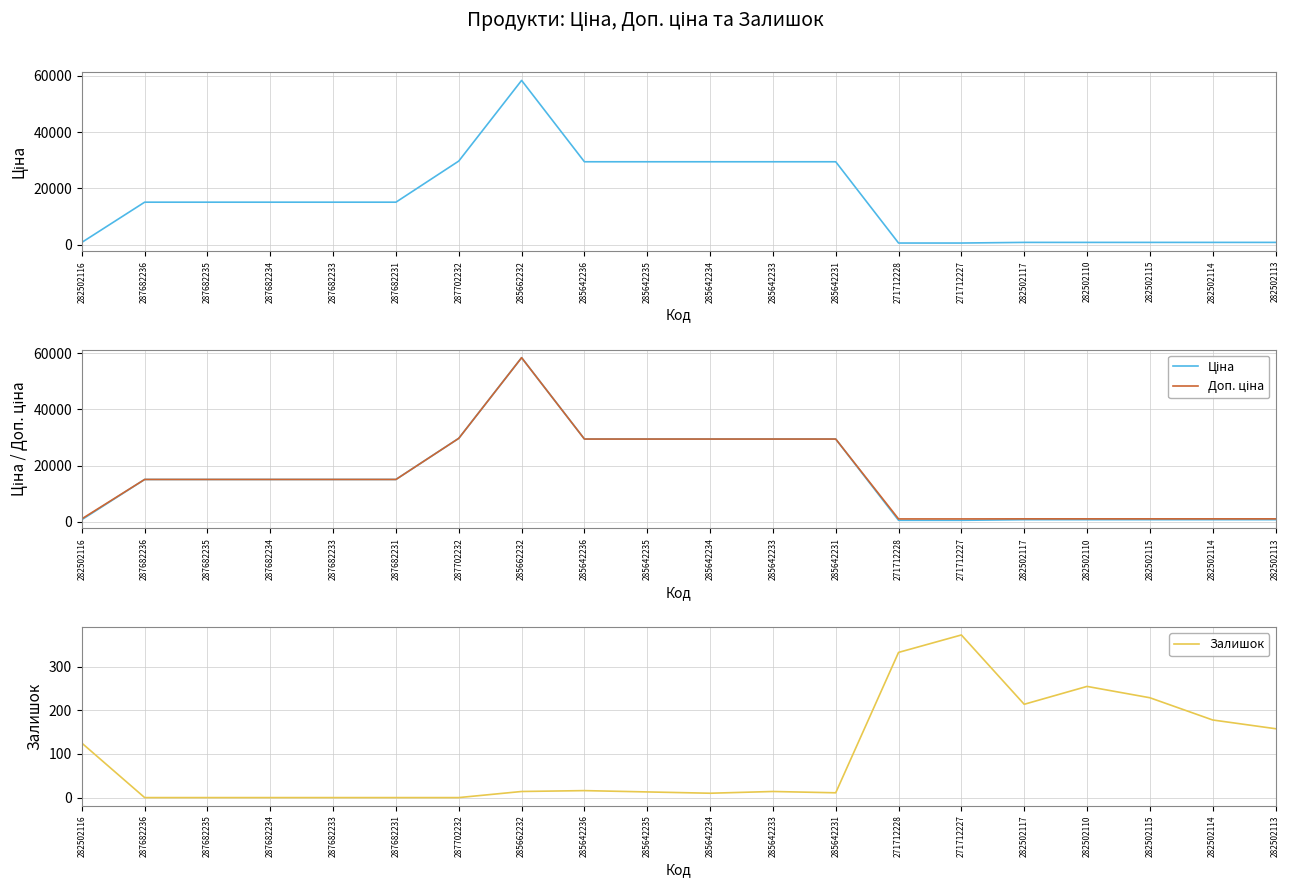

What are all the series names shown in the legend?

Ціна, Доп. ціна, Залишок